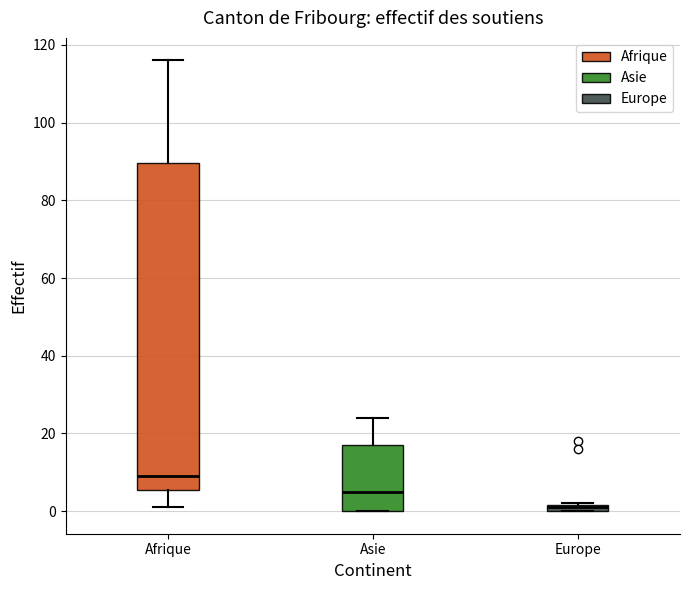

Where is the upper edge of the box for Europe on the y-axis? The values are not printed on the chart, so give them approximately, as read against the axis.

2